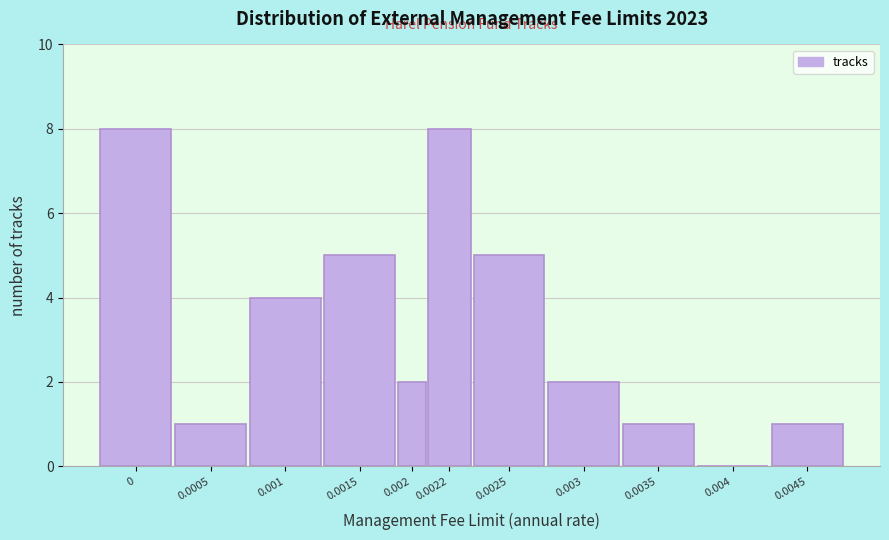

Reading left to right, what are all the values shown in this chart?

0=8	0.0005=1	0.001=4	0.0015=5	0.002=2	0.0022=8	0.0025=5	0.003=2	0.0035=1	0.004=0	0.0045=1